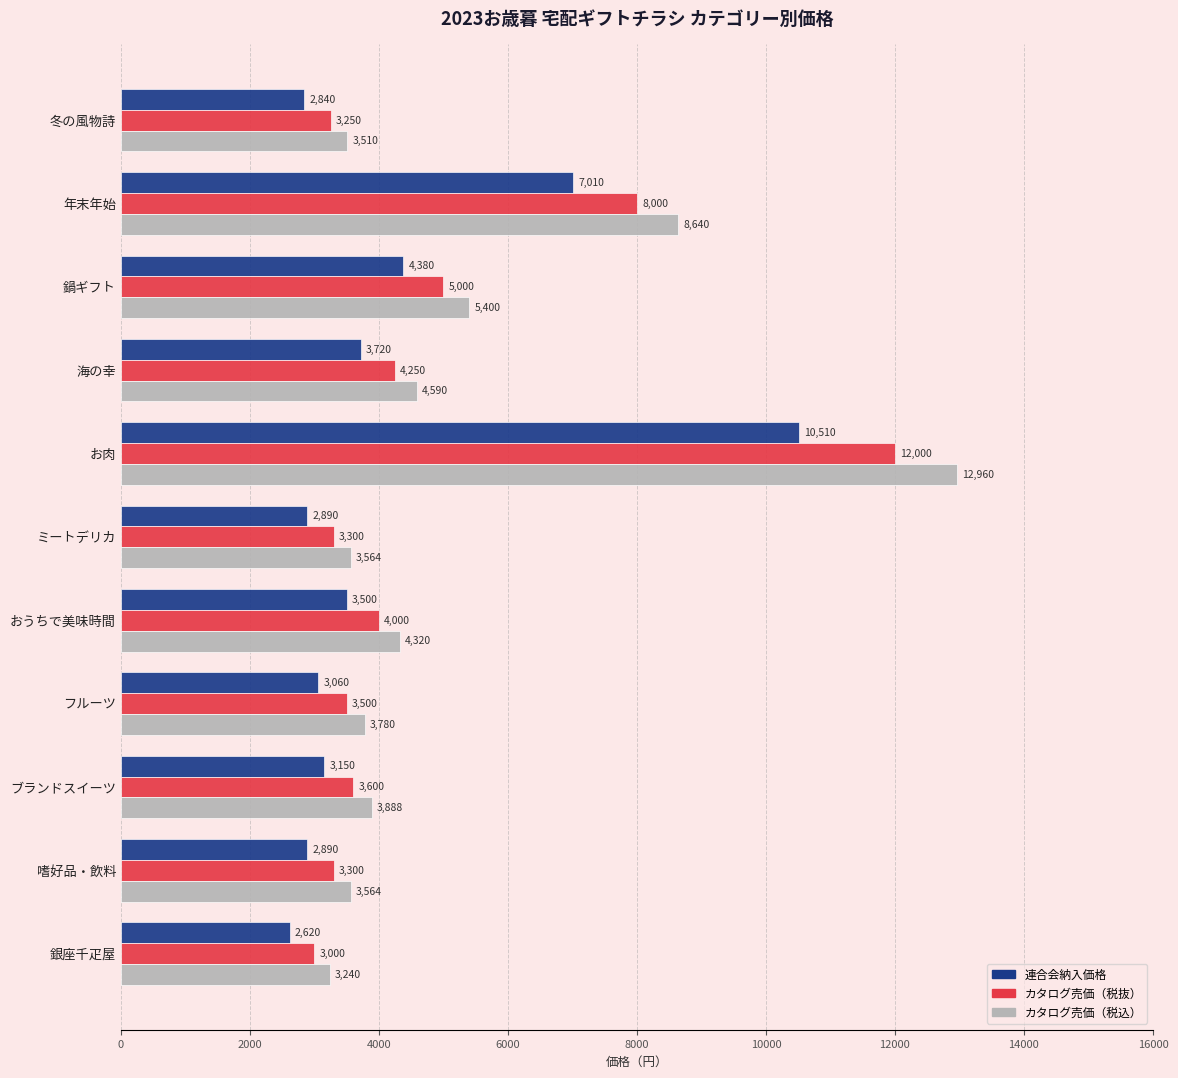

At which category is the sum across all series the highest?

お肉